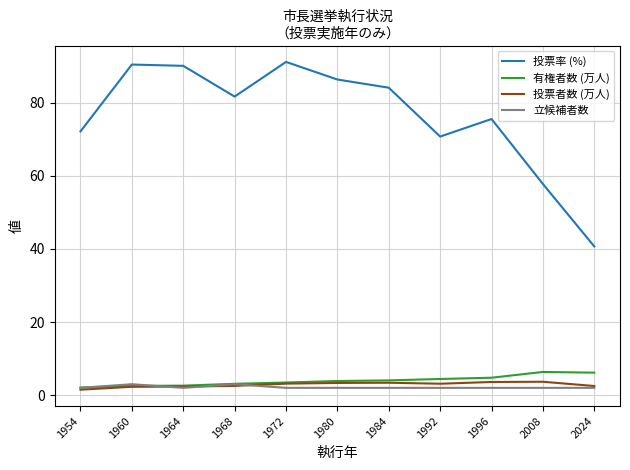

What are all the series names shown in the legend?

投票率 (%), 有権者数 (万人), 投票者数 (万人), 立候補者数